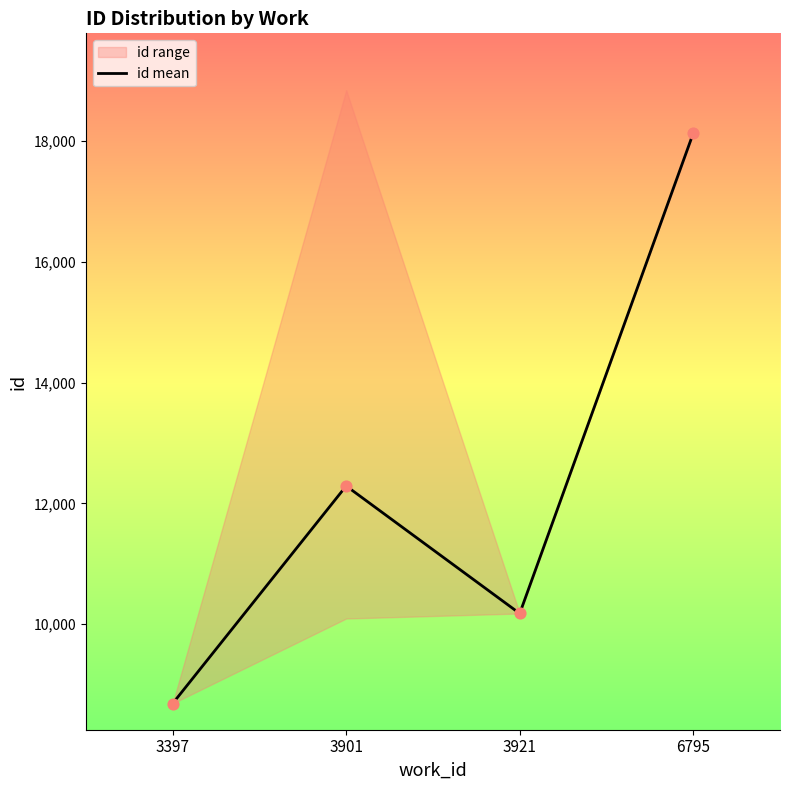

What is the ratio of the value at 3901 to the value at 6795?

0.7